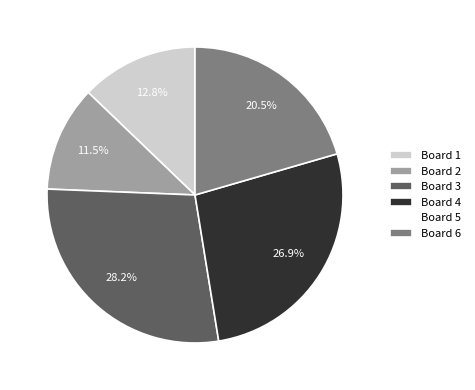

Is there a majority slice in this chart?

No